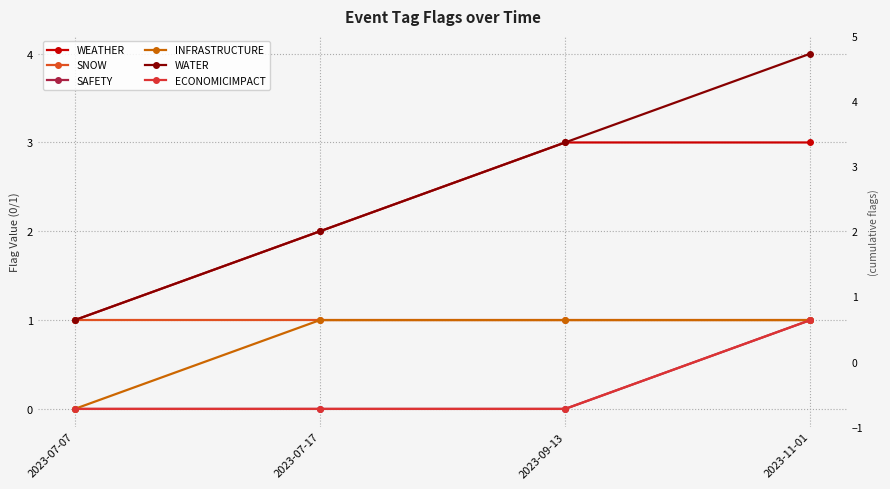

Which has a higher value, 2023-07-17 or 2023-07-07?

2023-07-17